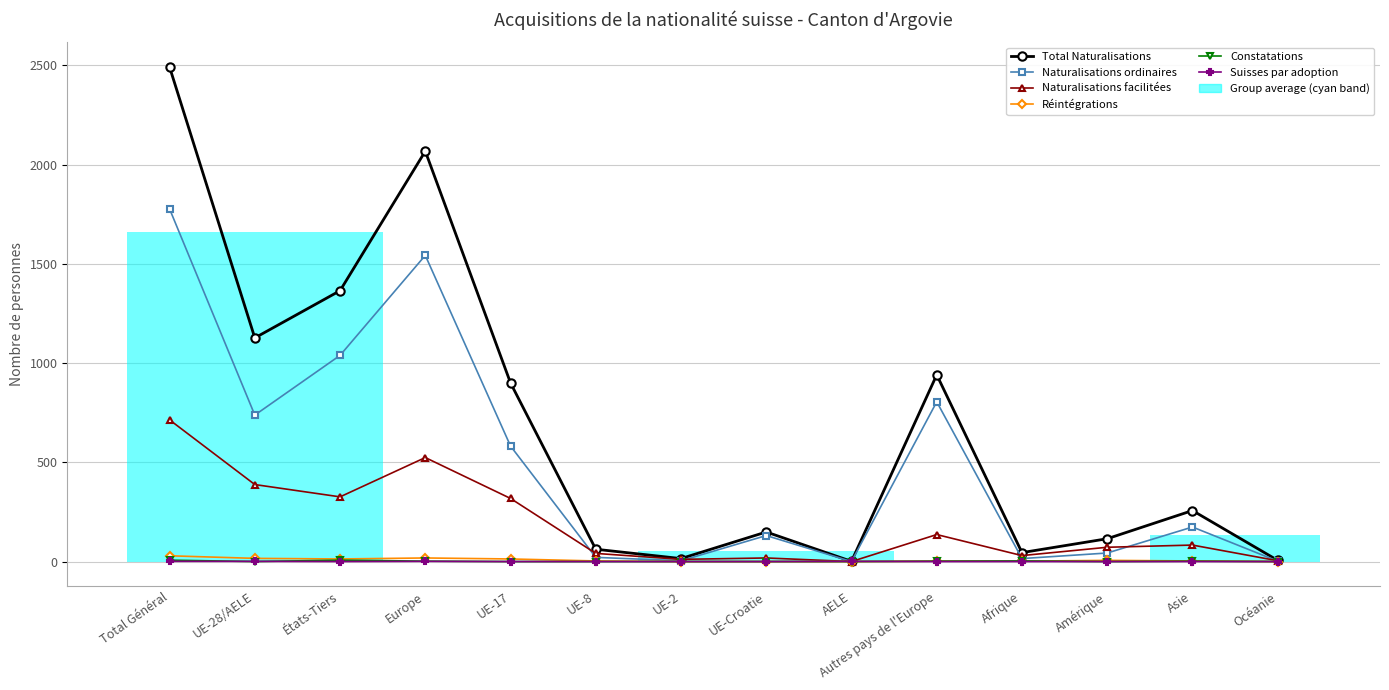

What is the sum of the Naturalisations facilitées values at Océanie and UE-Croatie?

22